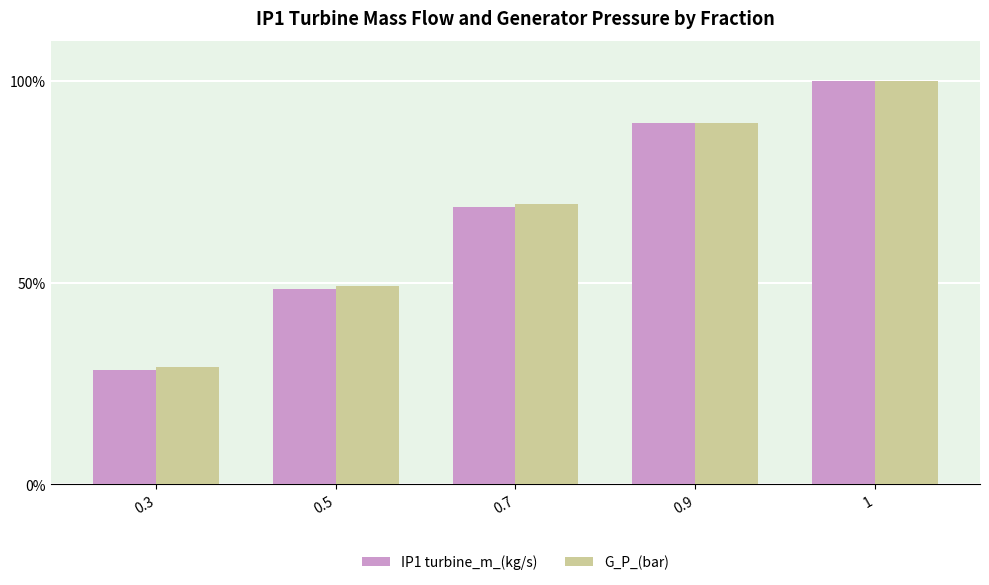

Reading left to right, transcribe all the data shown in this chart.

IP1 turbine_m_(kg/s): 28.5	48.4	68.7	89.7	100.0
G_P_(bar): 29.2	49.2	69.4	89.6	100.0